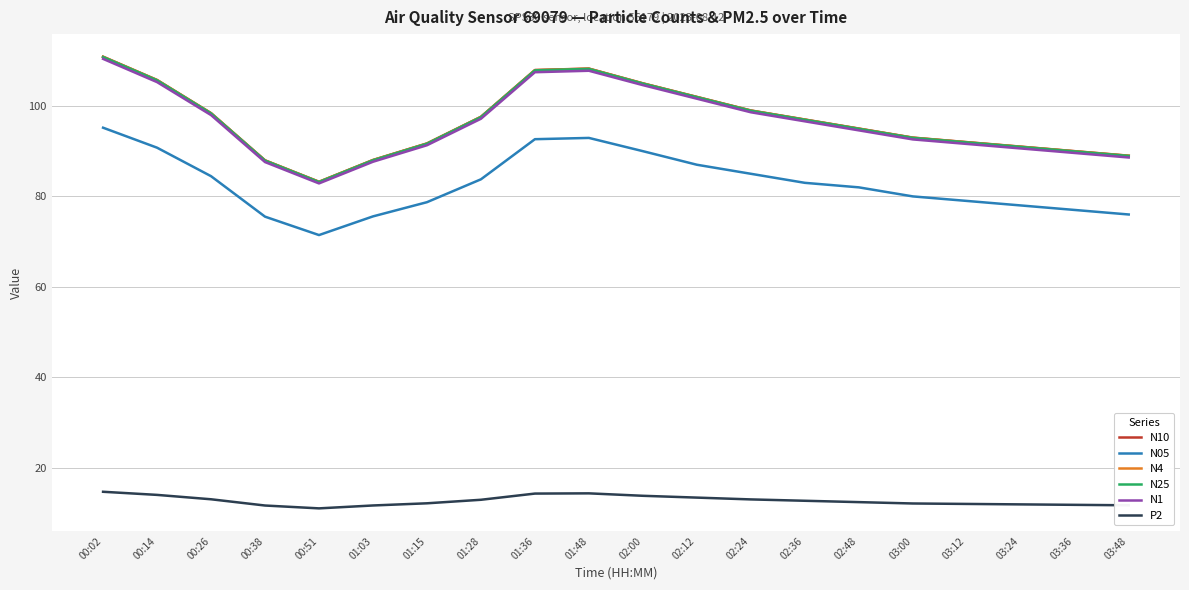

The N4 series shows 61.7 at 03:12. True or false?

False